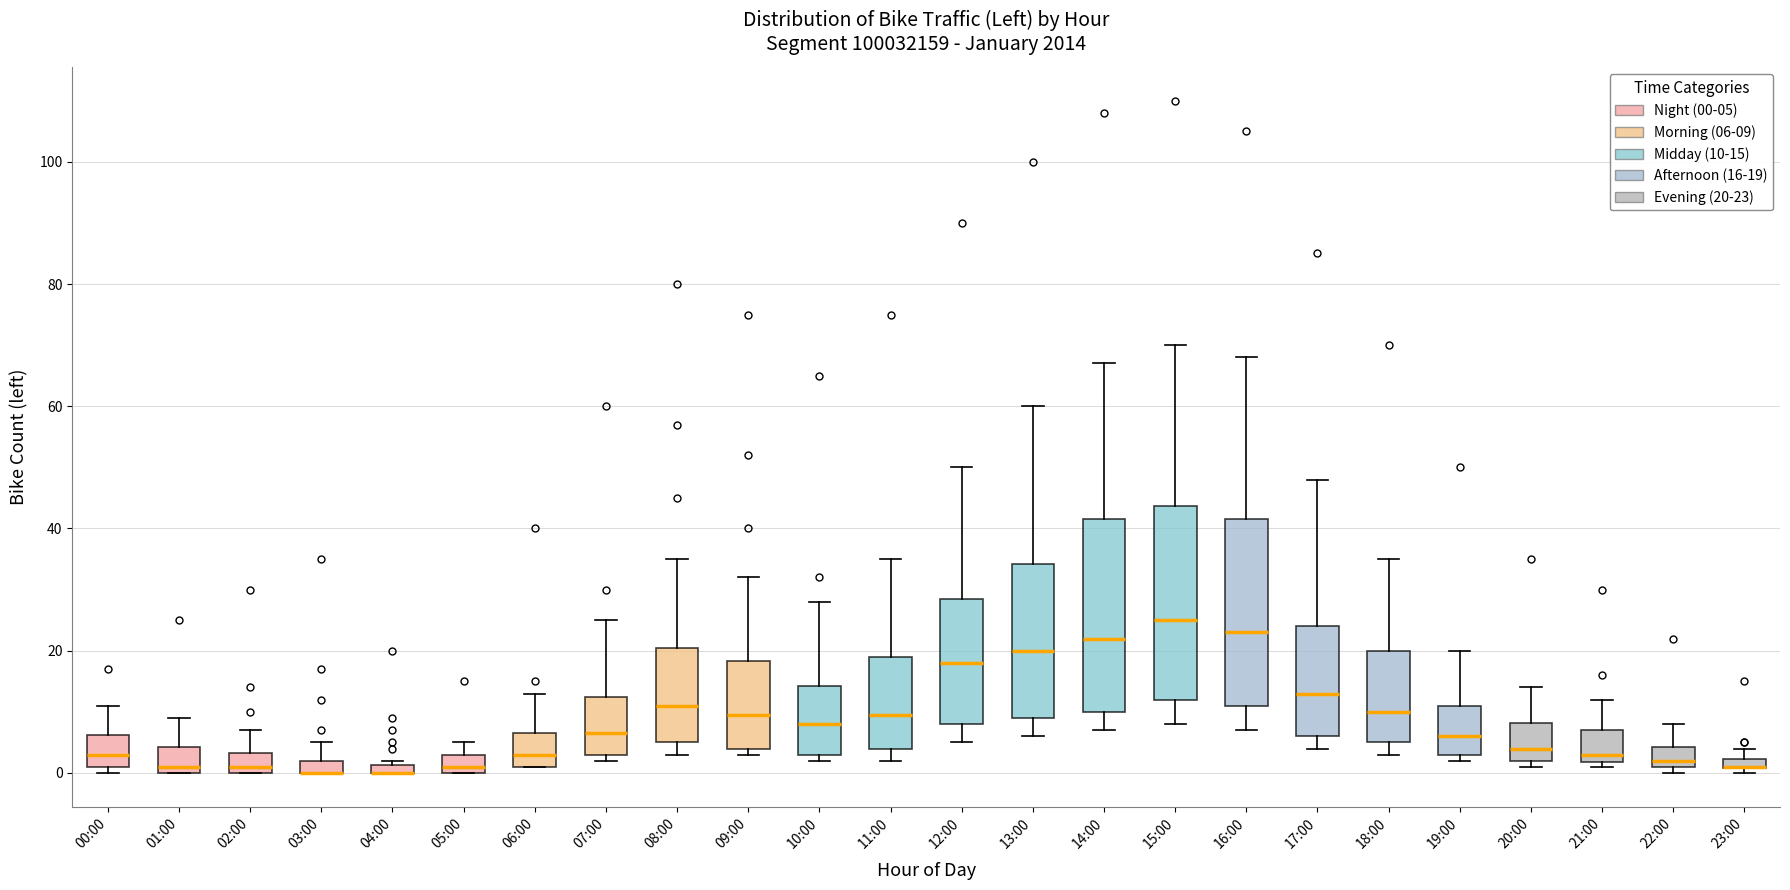

Where does the upper whisker of the box for 22:00 end on the y-axis? The values are not printed on the chart, so give them approximately, as read against the axis.

8